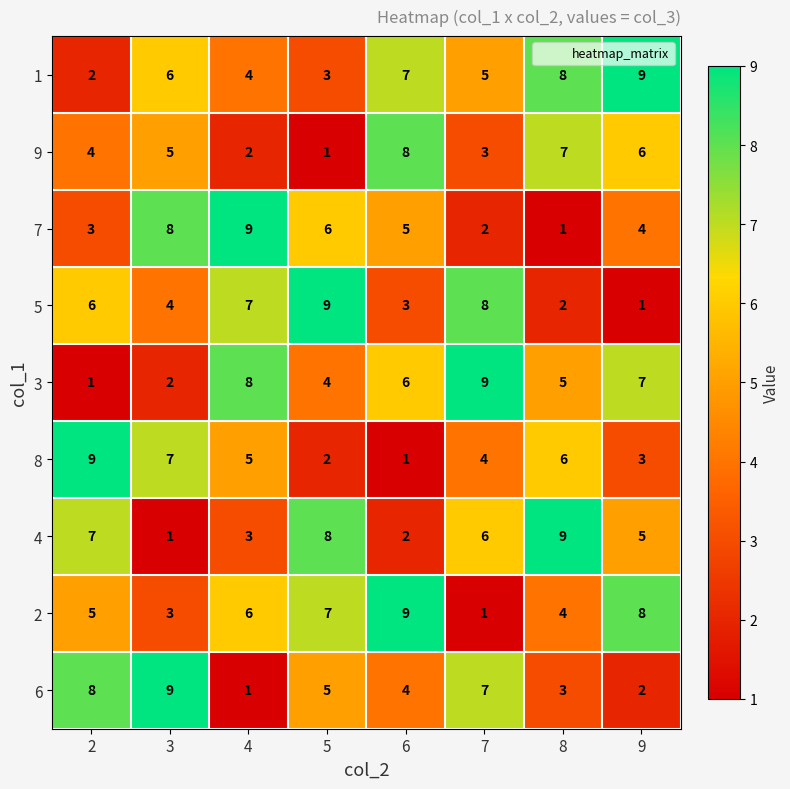

At 3, list the series in order from smallest to largest.

4, 3, 2, 5, 9, 1, 8, 7, 6